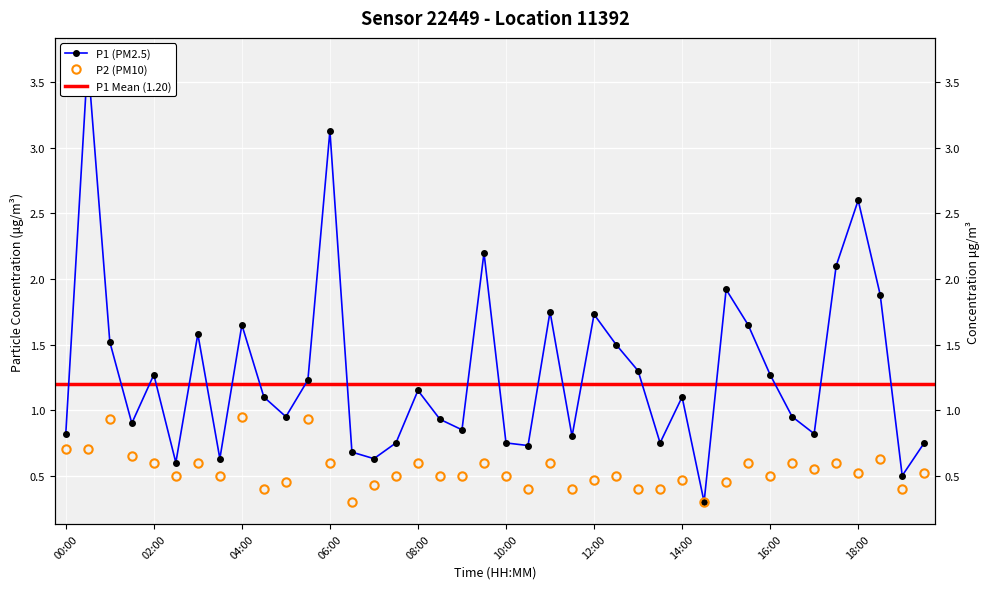

True or false: P2 and P1 intersect in this chart.

False